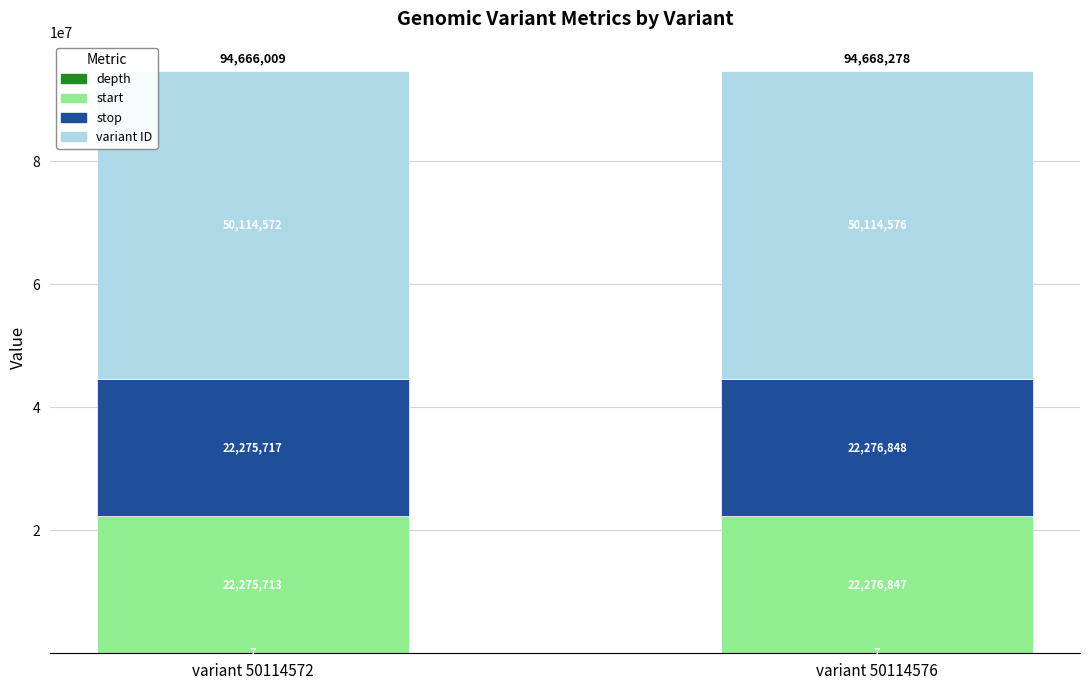

At which category is the sum across all series the highest?

variant 50114576